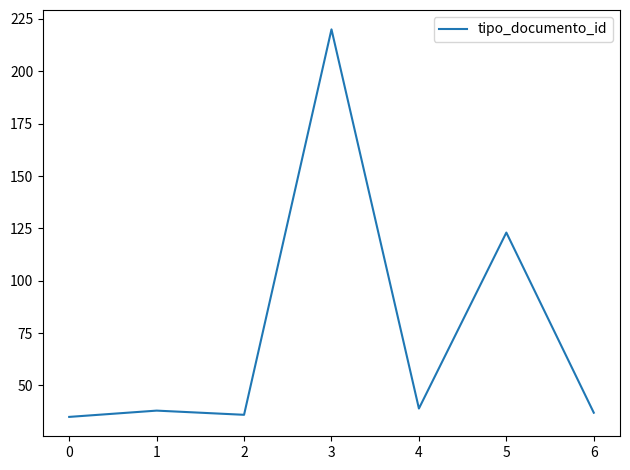

What is the sum of the values at 3 and 6?

257